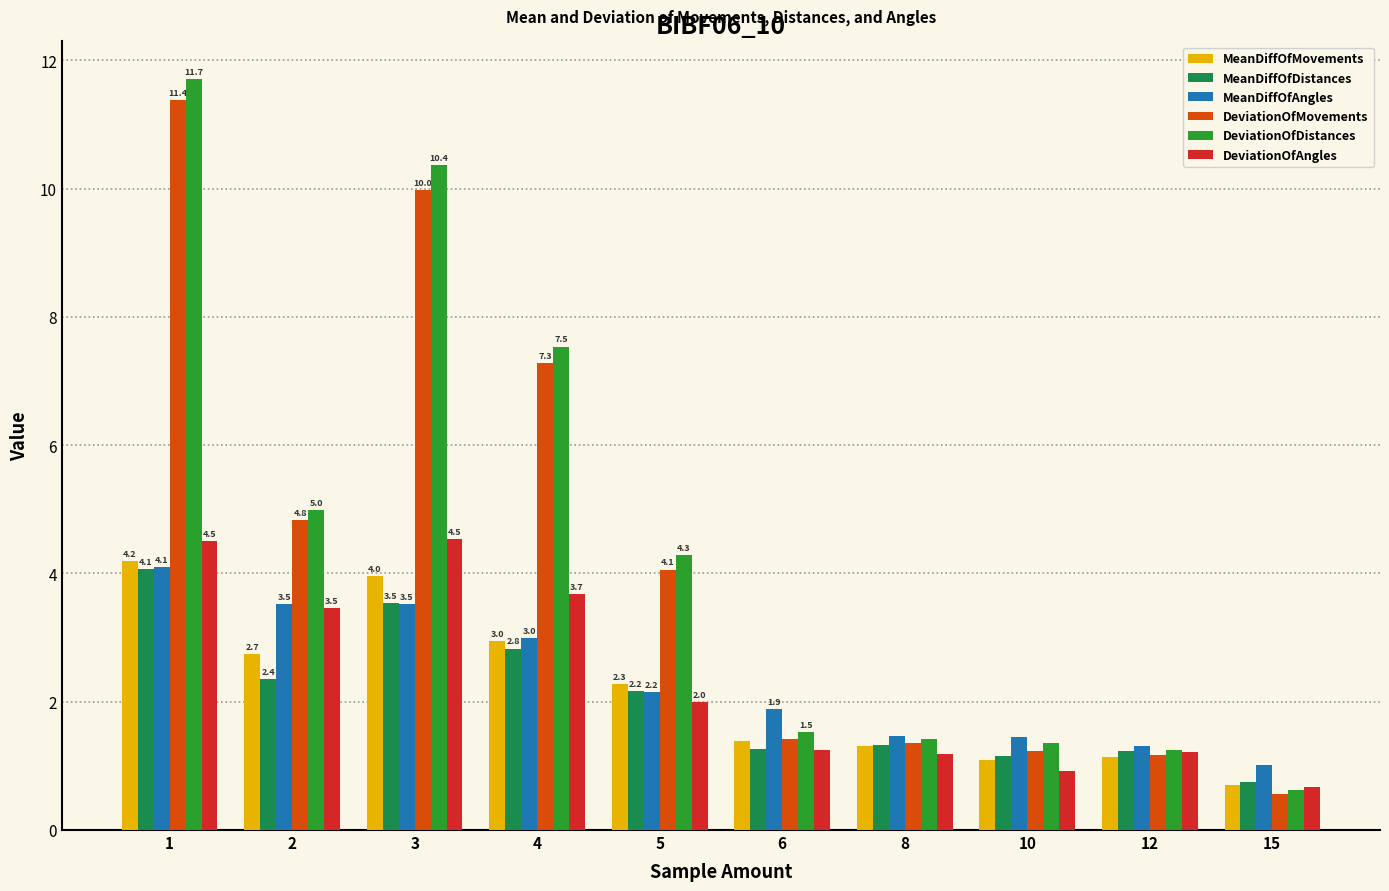

Which series has the largest total across all categories?

DeviationOfDistances